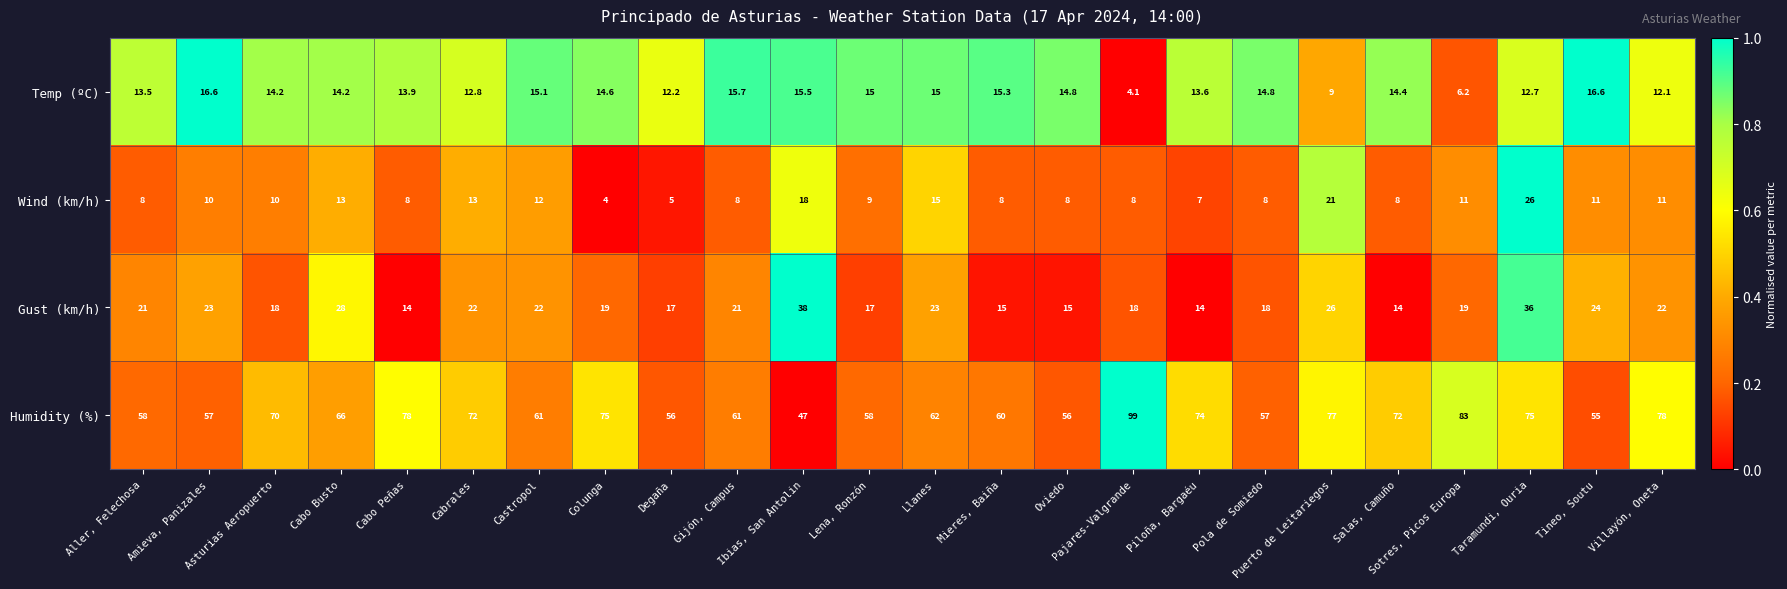

What is the sum of all Wind (km/h) values?

260.0